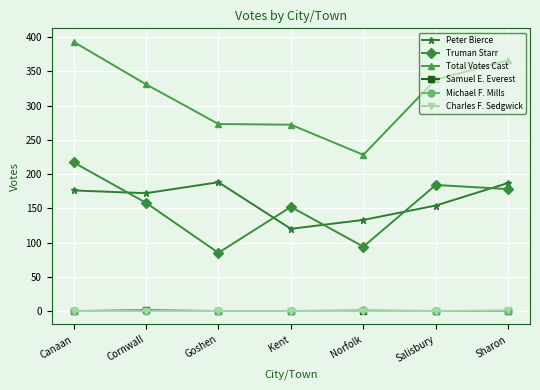

Count the number of data series in this chart.

6